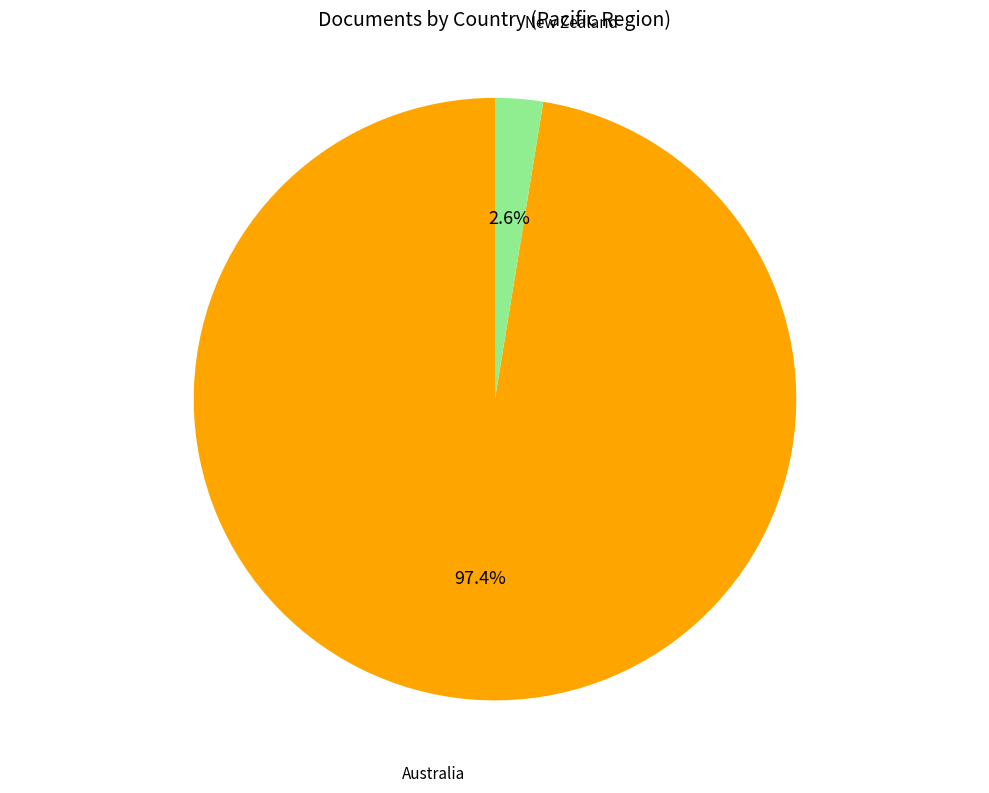

Is there a majority slice in this chart?

Yes